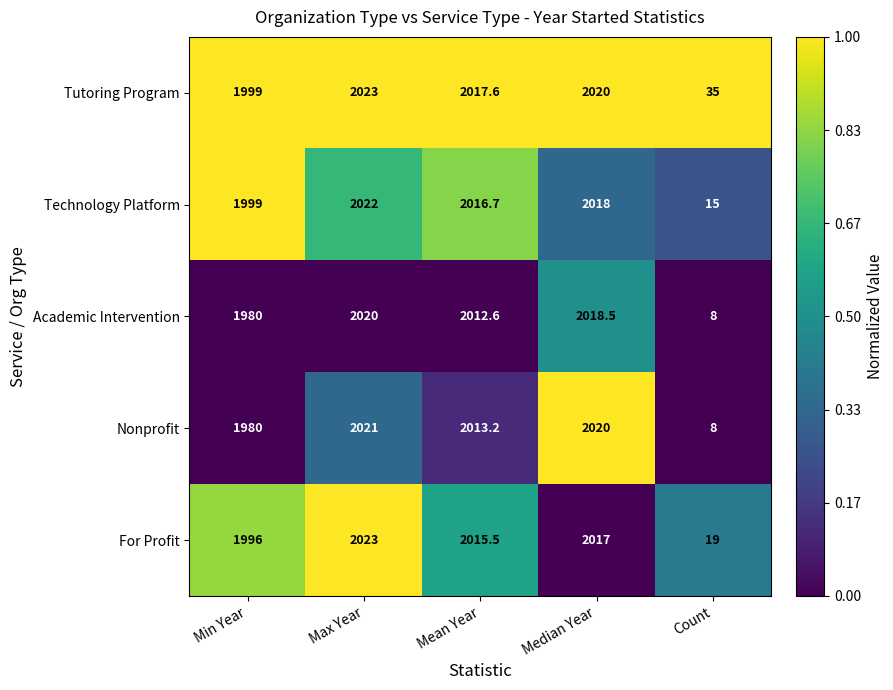

How many distinct data groups are displayed?

5